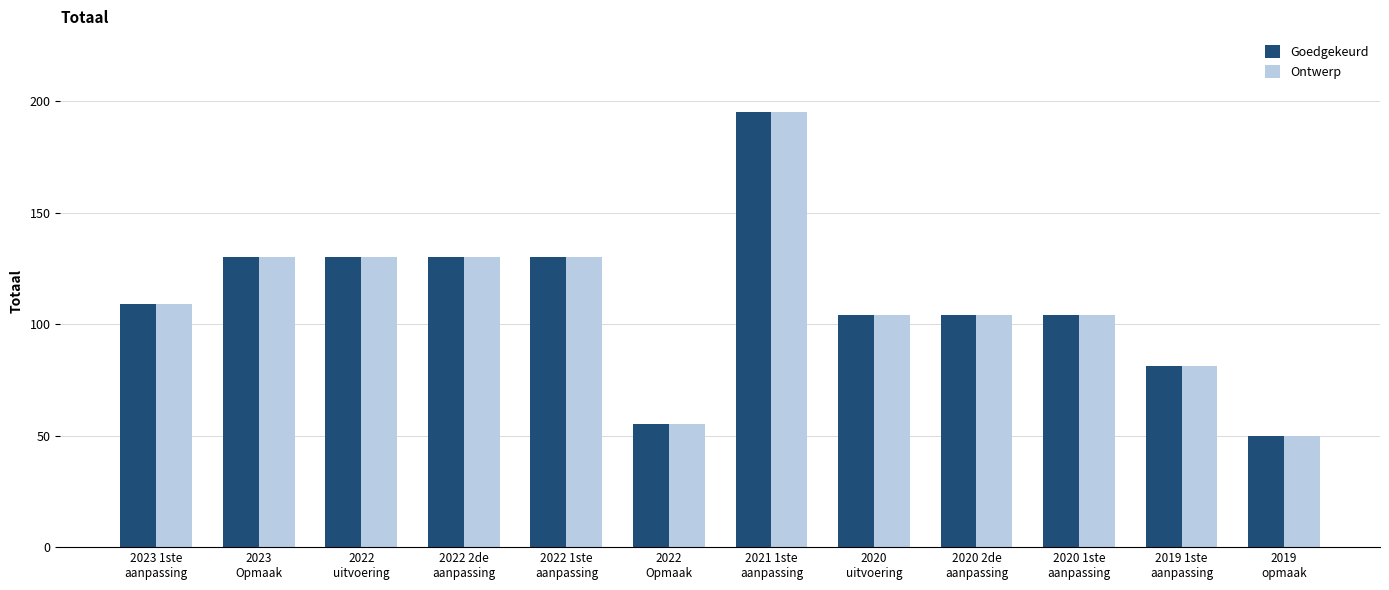

At which category does the chart reach its minimum across all series?

2019
opmaak